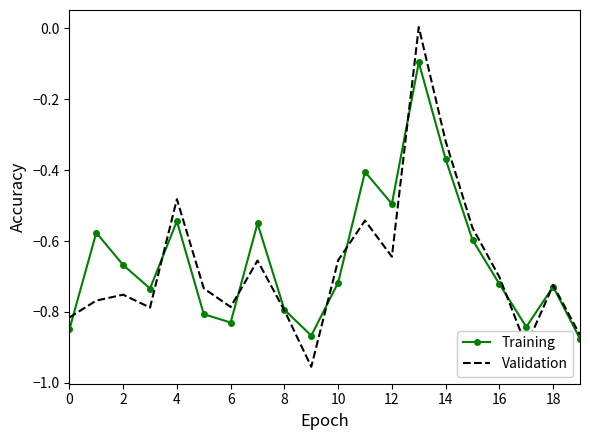

List the series in order of their peak value, lowest first.

Training, Validation